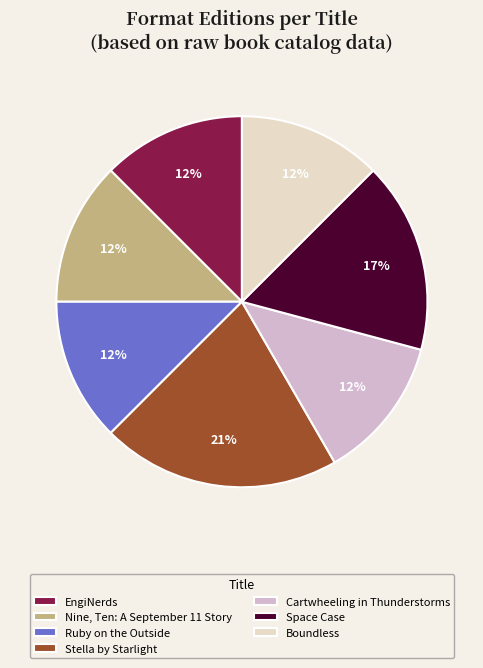

Is it true that Cartwheeling in Thunderstorms is 3% of the pie?

False